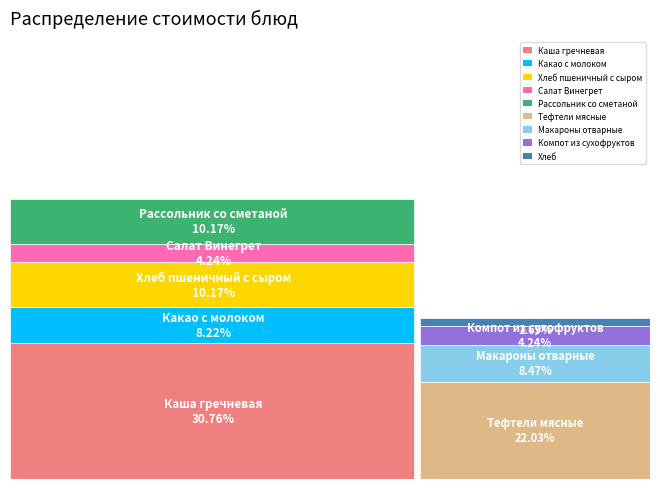

What is the change in value from Компот из сухофруктов to Хлеб?

-3.0